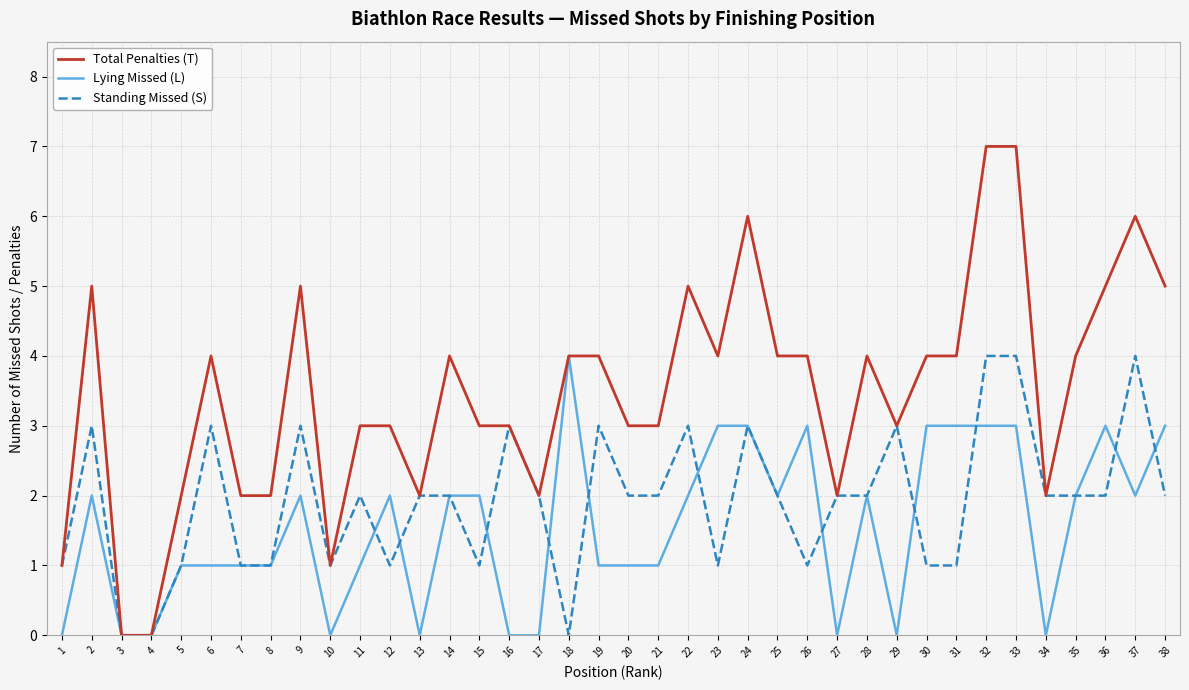

Is it true that Standing Missed (S) equals 4 at 2?

False